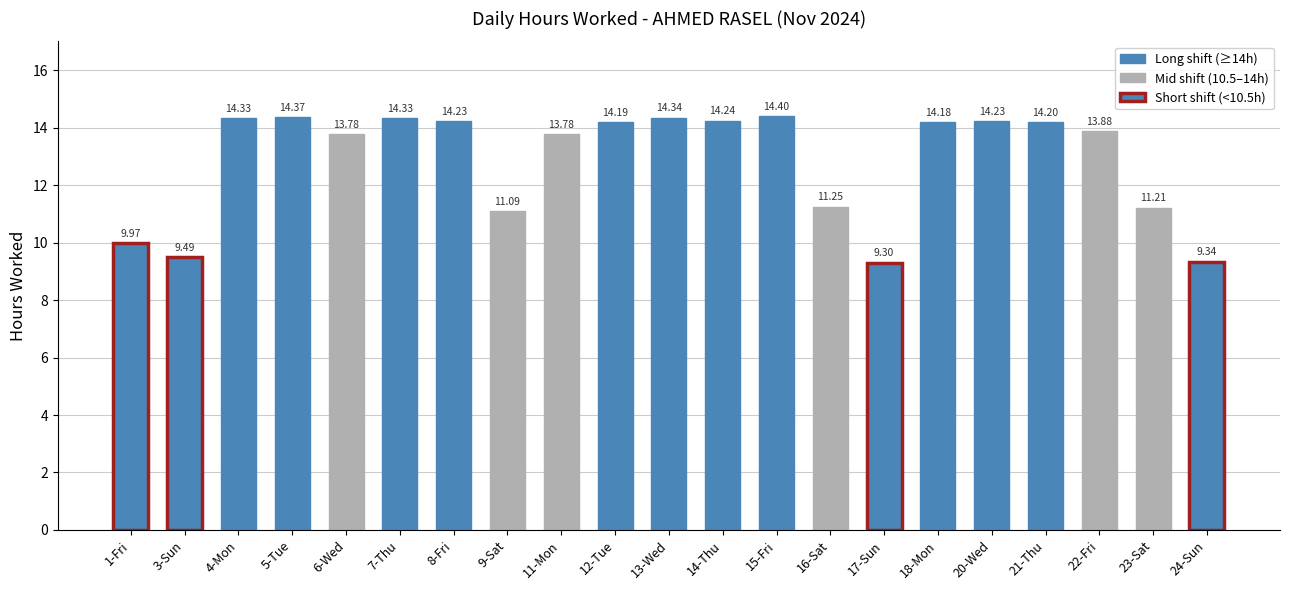

What is the average value?

12.9